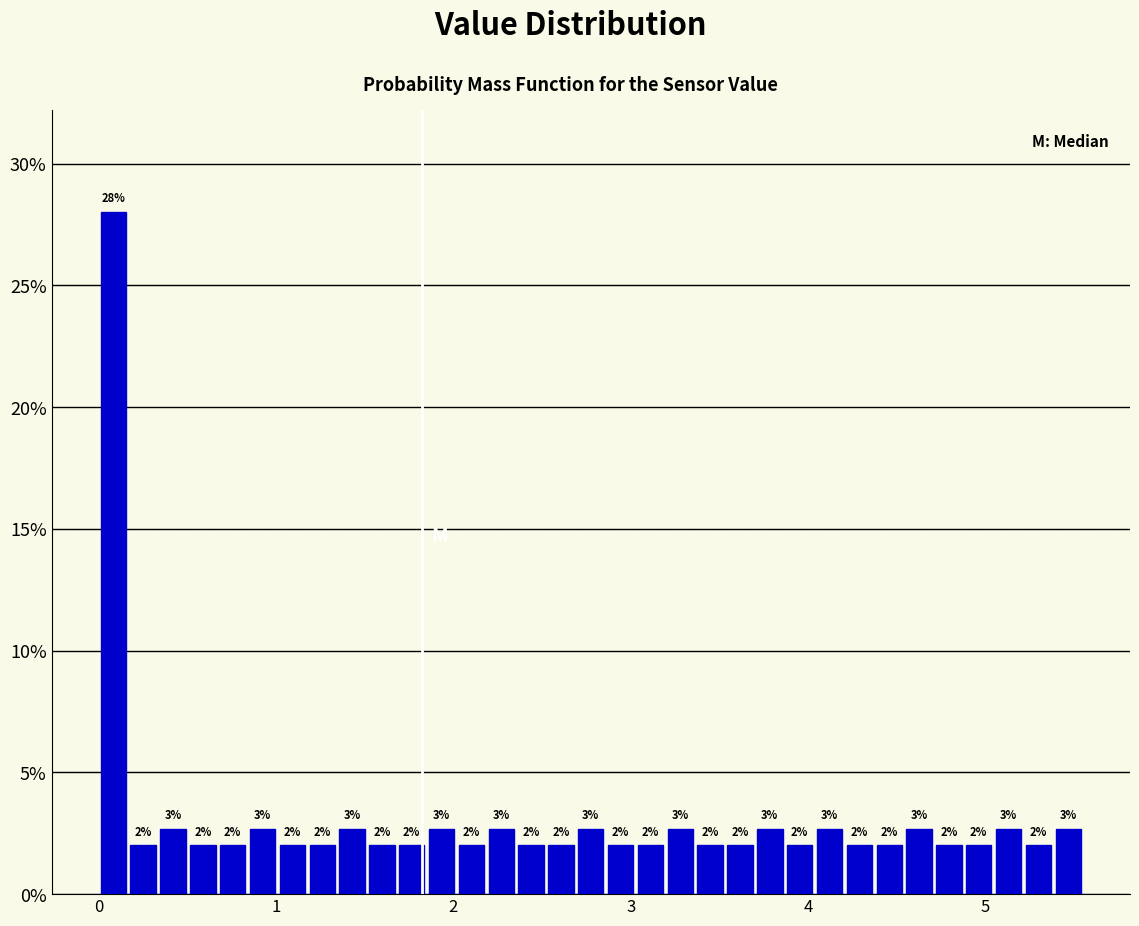

Read against the x-axis, roughly where is the centre of the tallest bar?

0.1